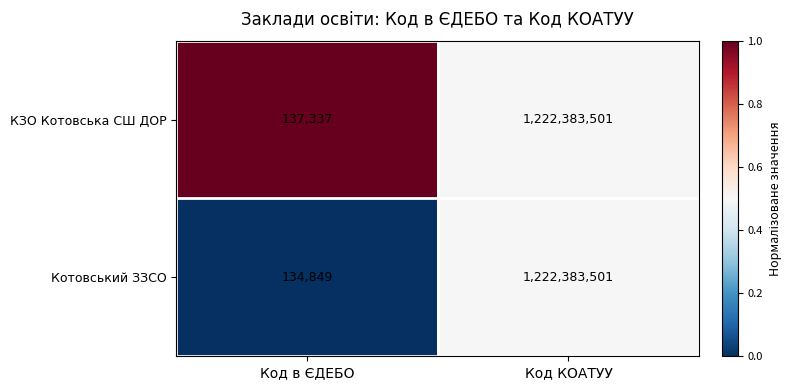

Reading left to right, what are all the values shown in this chart?

КЗО Котовська СШ ДОР: 137337	1222383501
Котовський ЗЗСО: 134849	1222383501